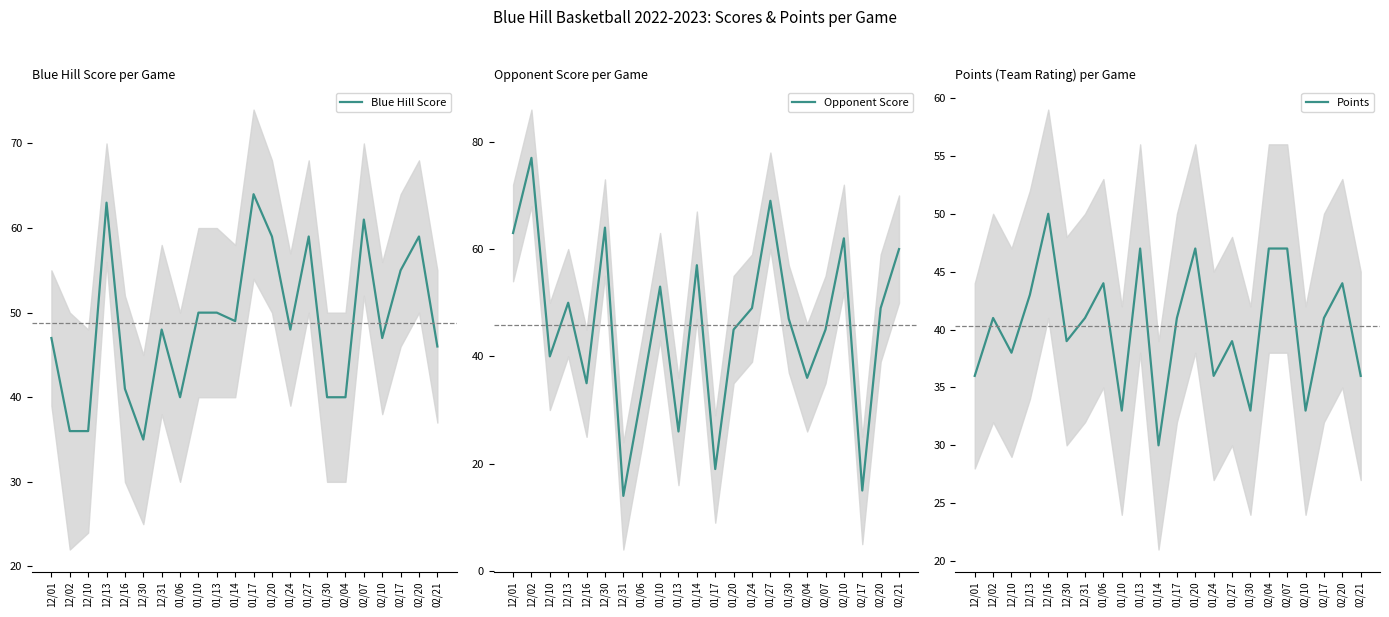

Reading left to right, list all the values displayed in this chart.

Blue Hill Score: 47	36	36	63	41	35	48	40	50	50	49	64	59	48	59	40	40	61	47	55	59	46
Opponent Score: 63	77	40	50	35	64	14	33	53	26	57	19	45	49	69	47	36	45	62	15	49	60
Points: 36	41	38	43	50	39	41	44	33	47	30	41	47	36	39	33	47	47	33	41	44	36